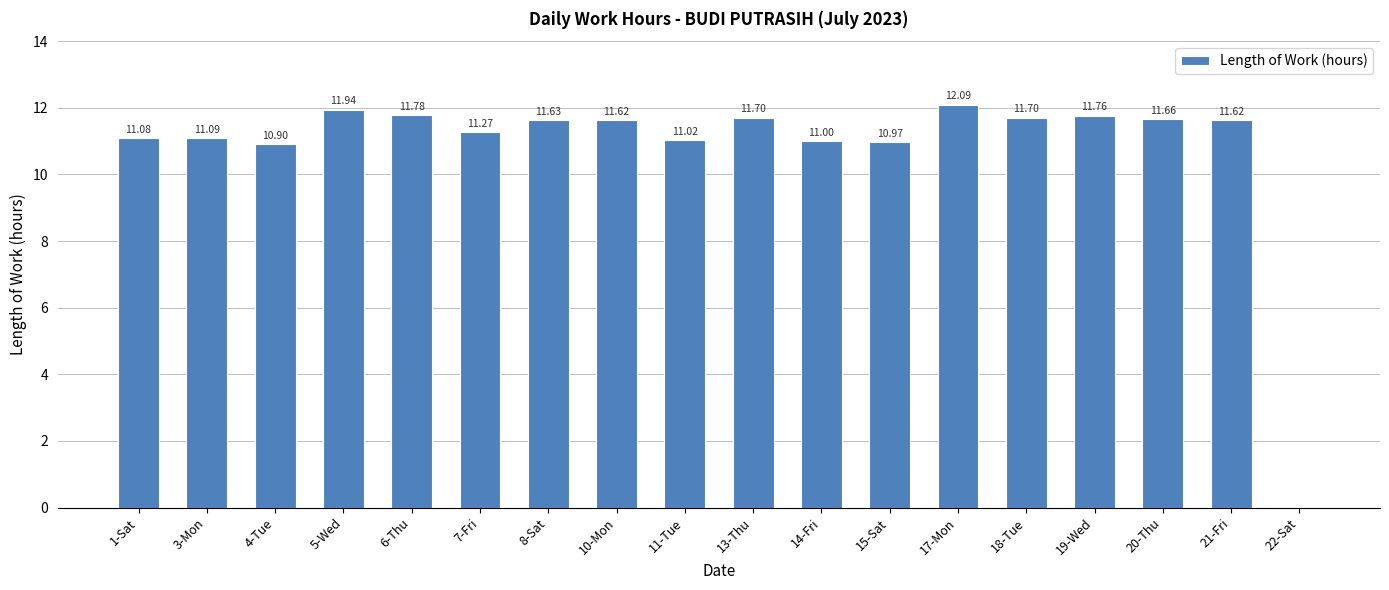

True or false: the data shows 11.8 at 6-Thu.

True